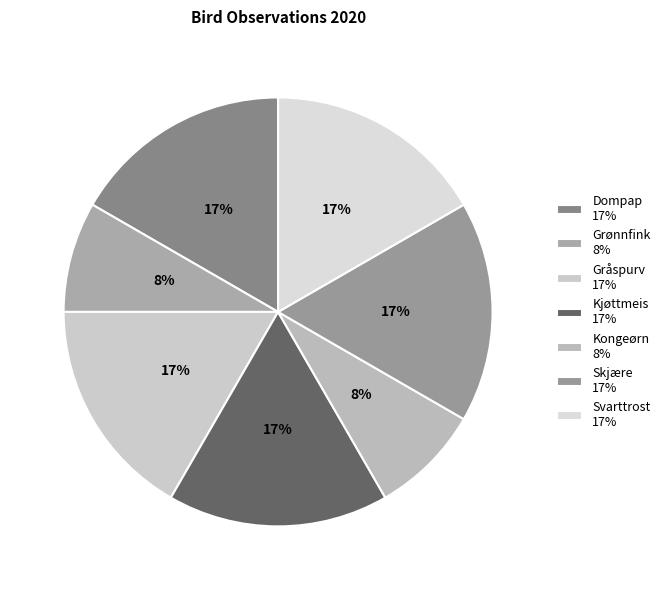

How many slices are in this pie chart?

7